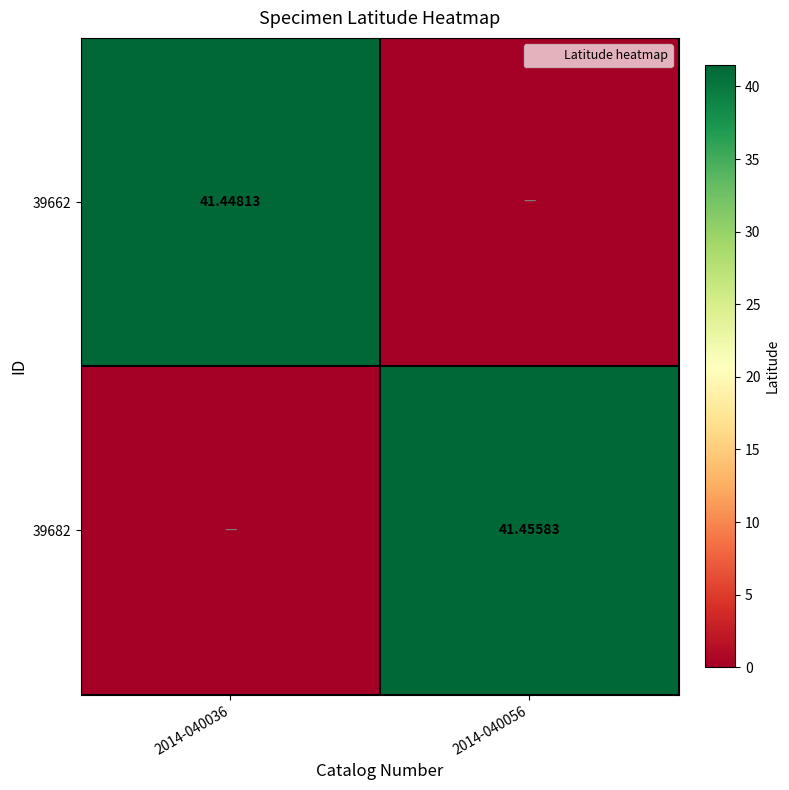

How many data points in 39662 are less than 41?

1